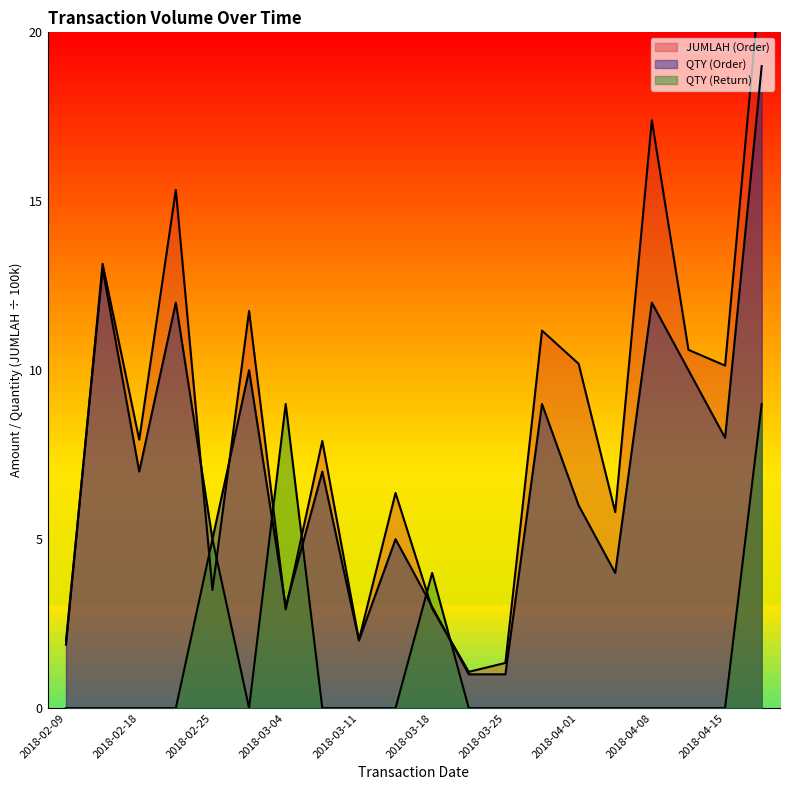

Reading left to right, transcribe all the data shown in this chart.

QTY (Order): 2.0	13.0	7.0	12.0	5.0	10.0	3.0	7.0	2.0	5.0	3.0	1.0	1.0	9.0	6.0	4.0	12.0	10.0	8.0	19.0
QTY (Return): 0.0	0.0	0.0	0.0	5.0	0.0	9.0	0.0	0.0	0.0	4.0	0.0	0.0	0.0	0.0	0.0	0.0	0.0	0.0	9.0
JUMLAH (Order): 1.9	13.1	7.9	15.3	3.5	11.8	2.9	7.9	2.0	6.4	2.9	1.1	1.3	11.2	10.2	5.8	17.4	10.6	10.1	22.0